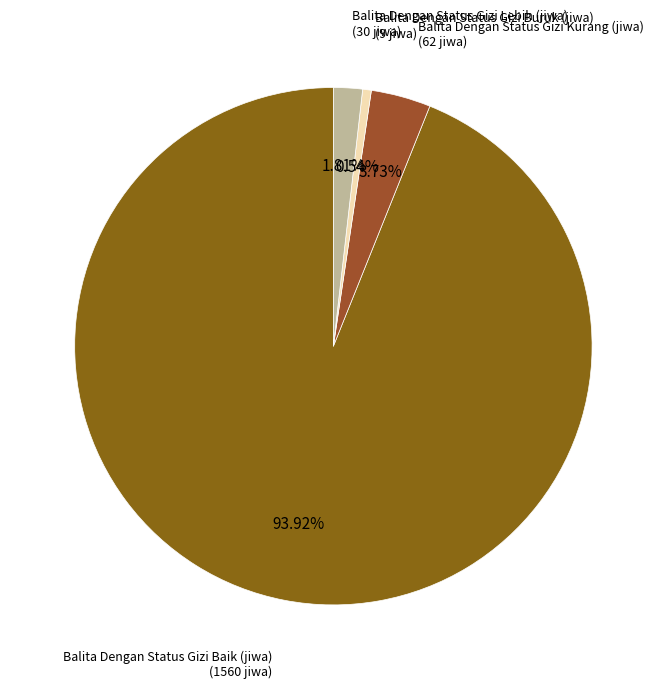

Which category has the smallest portion of the pie?

Balita Dengan Status Gizi Buruk (jiwa)